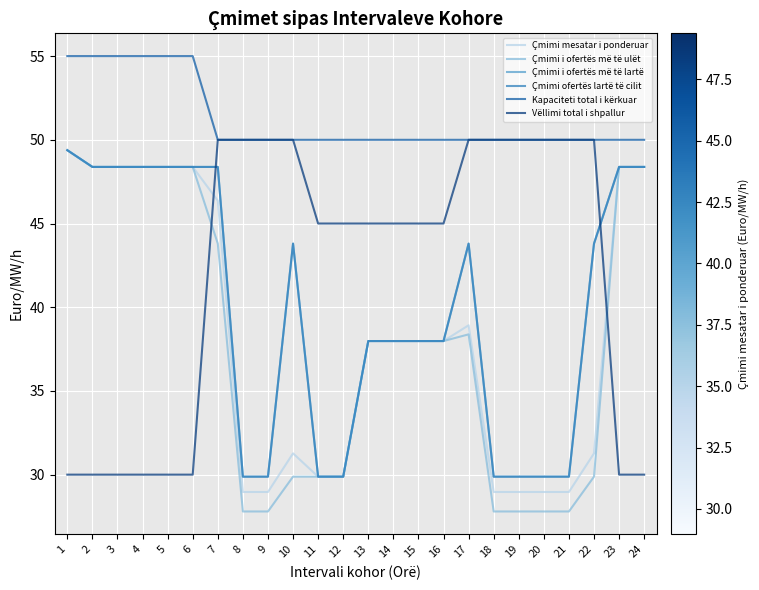

Does the chart display data point markers on the line(s)?

No